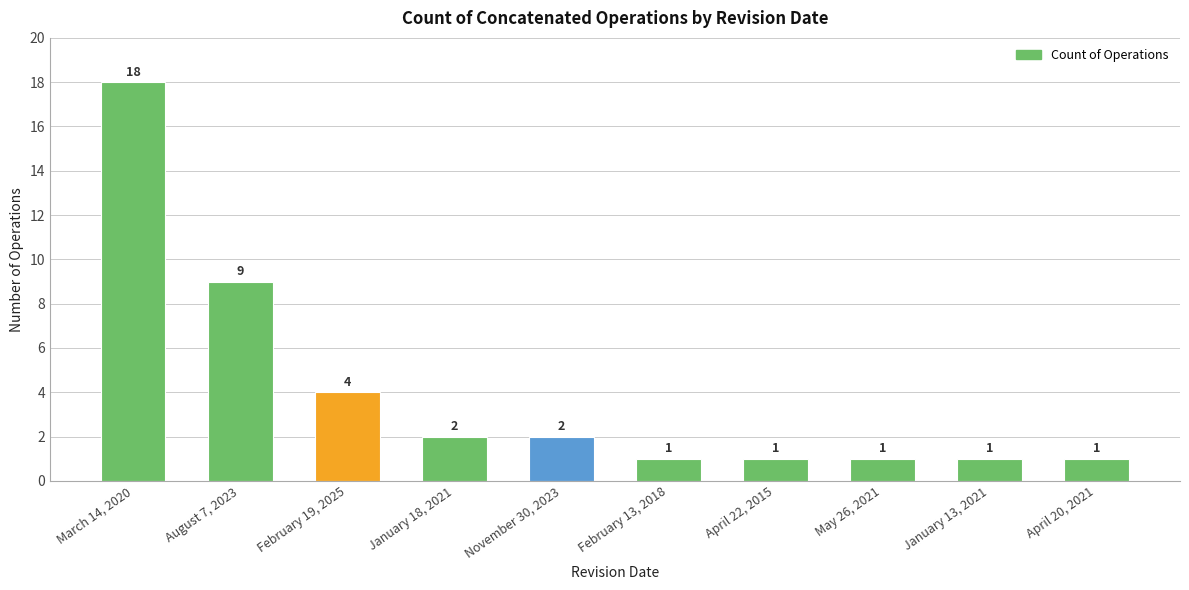

Which label corresponds to the largest value in the chart?

March 14, 2020